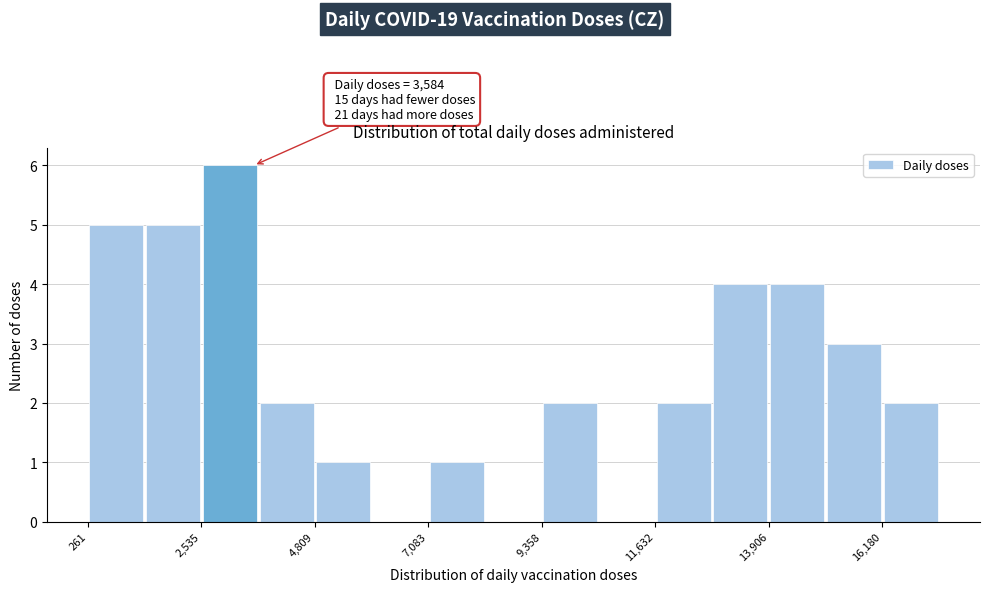

Around what value on the x-axis is the tallest bar? Give the approximate position of its centre, as read against the axis.

3000